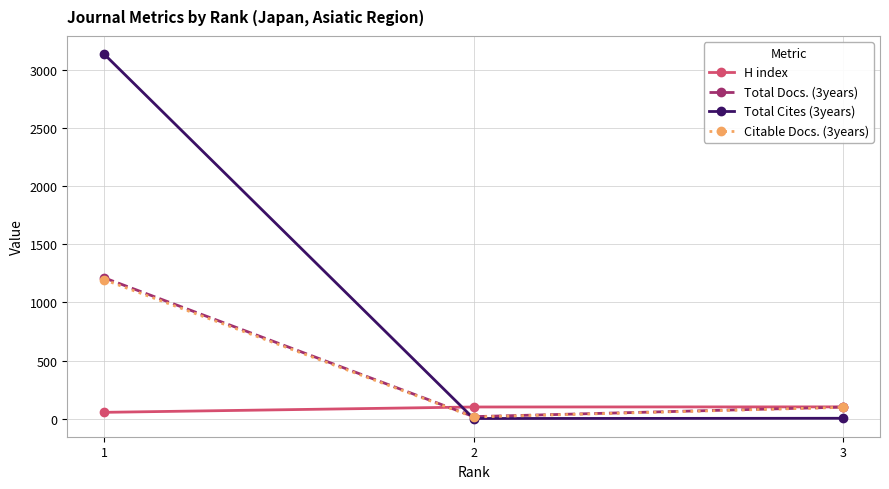

What is the difference between the highest and lowest values at 2?

99